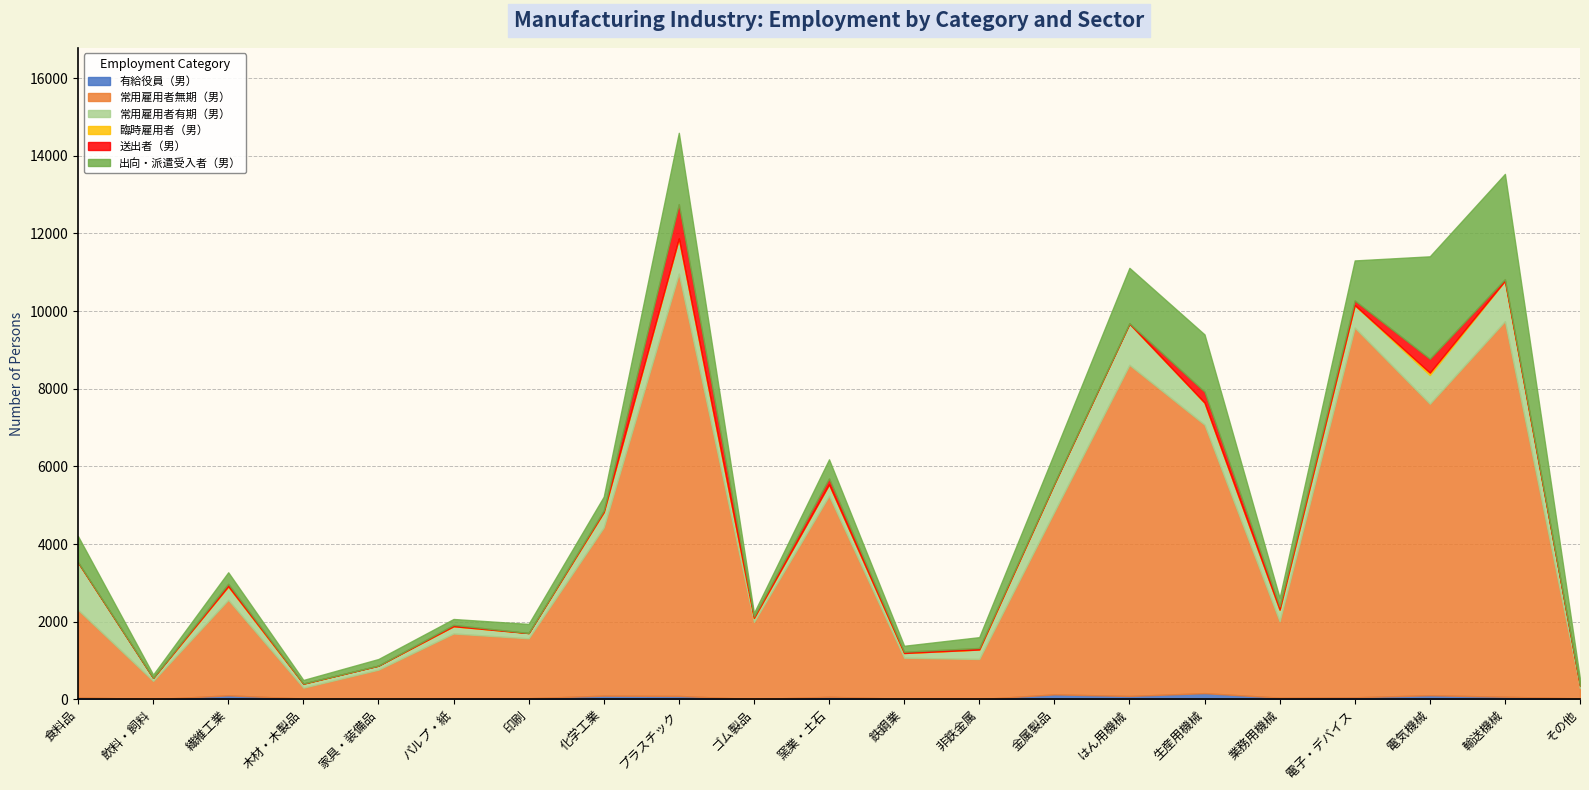

True or false: 常用雇用者無期（男） and 有給役員（男） intersect in this chart.

False